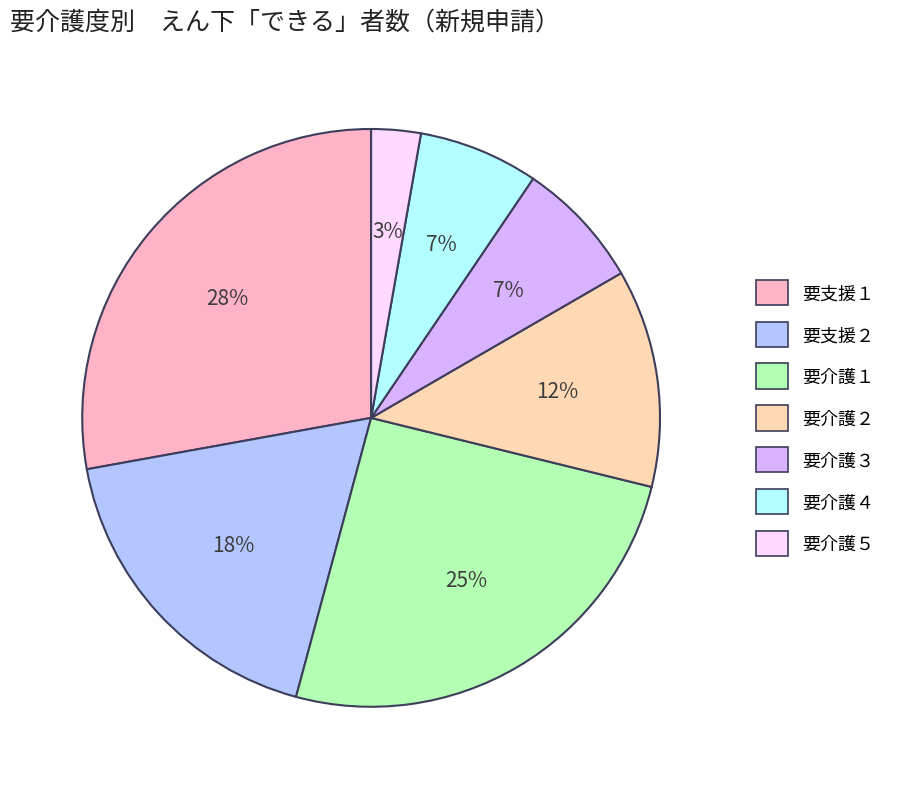

Which category has the biggest portion of the pie?

要支援１